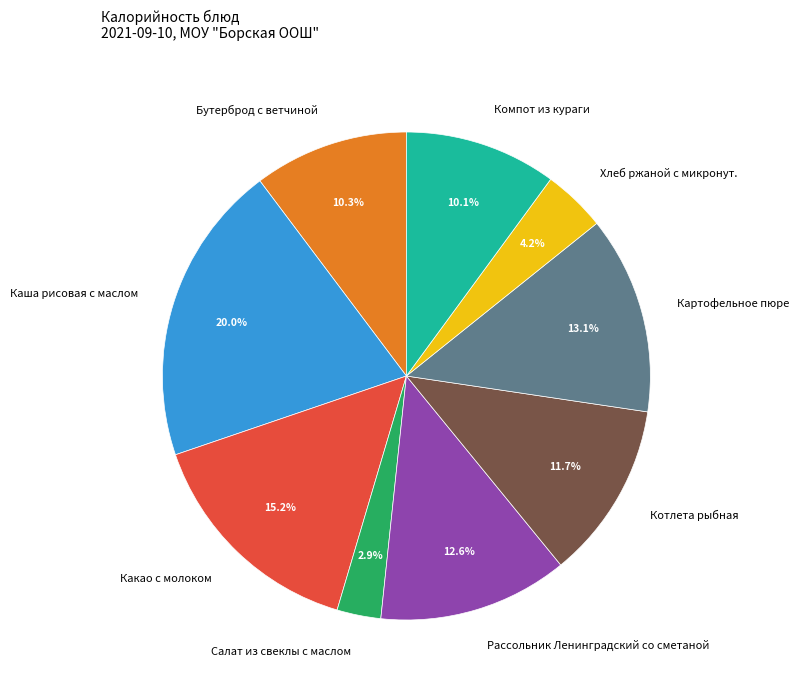

What percentage is the Компот из кураги slice, to the nearest percent?

10%